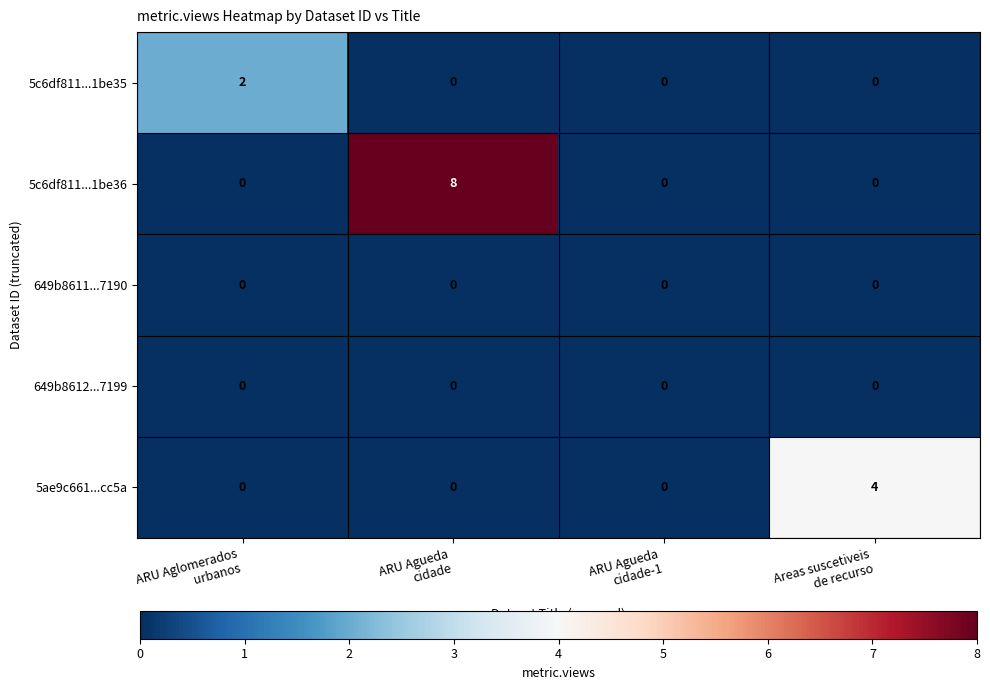

Which series has the widest spread of values?

5c6df811...1be36